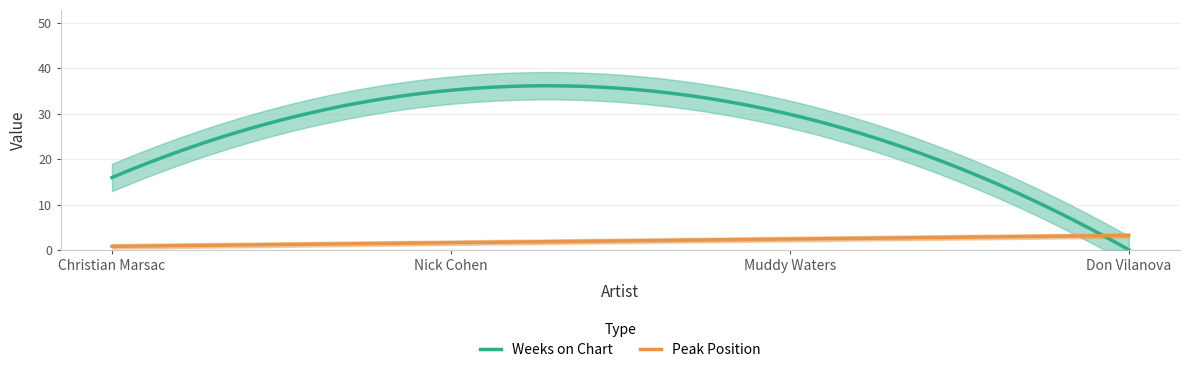

True or false: Weeks on Chart and Peak Position intersect in this chart.

True